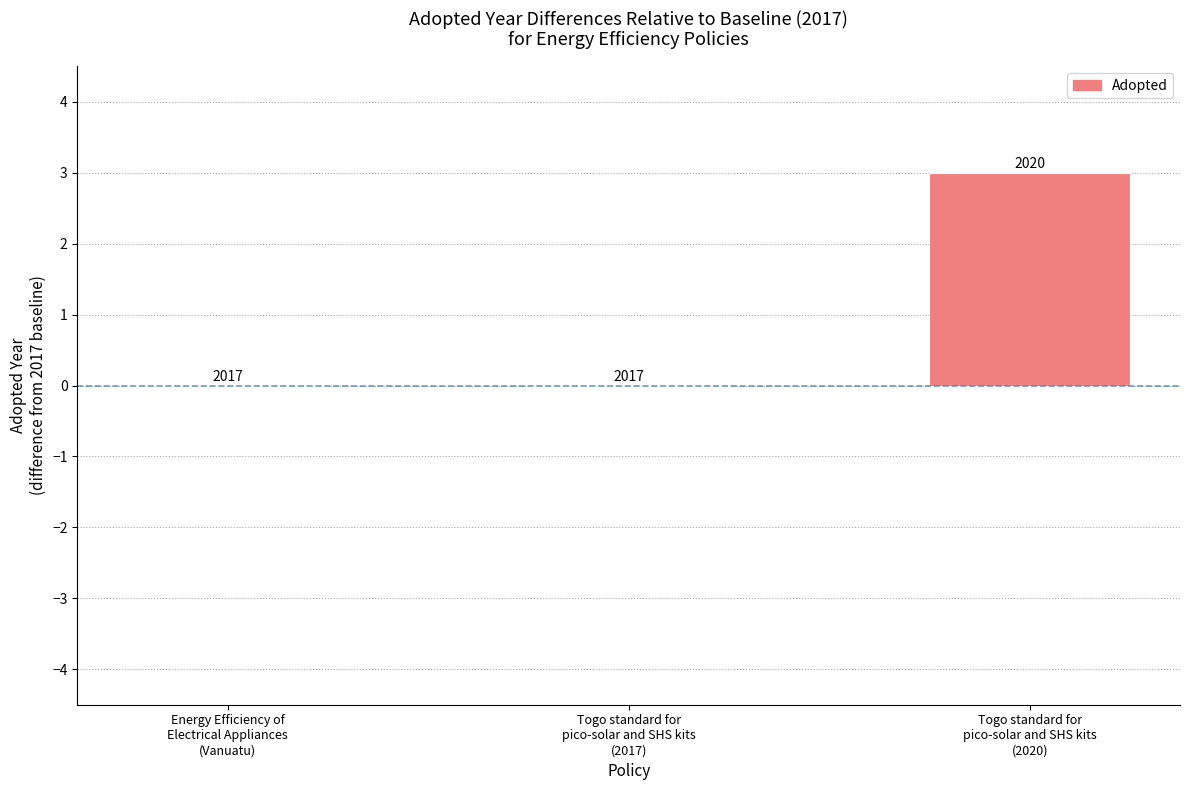

What is the label of the 3rd bar from the left?

Togo standard for
pico-solar and SHS kits
(2020)